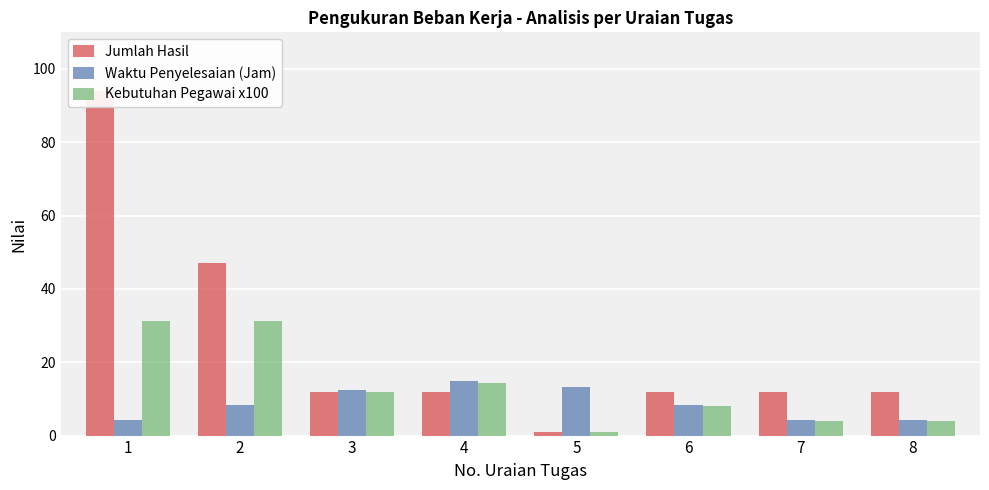

Which series changed the most between 1 and 2?

Jumlah Hasil